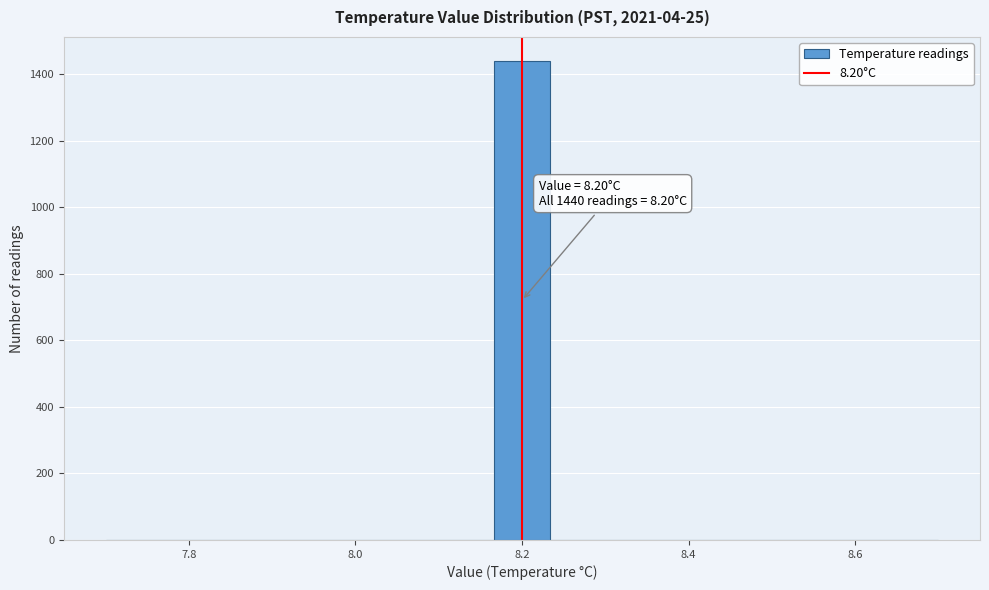

Around what value on the x-axis is the tallest bar? Give the approximate position of its centre, as read against the axis.

8.20